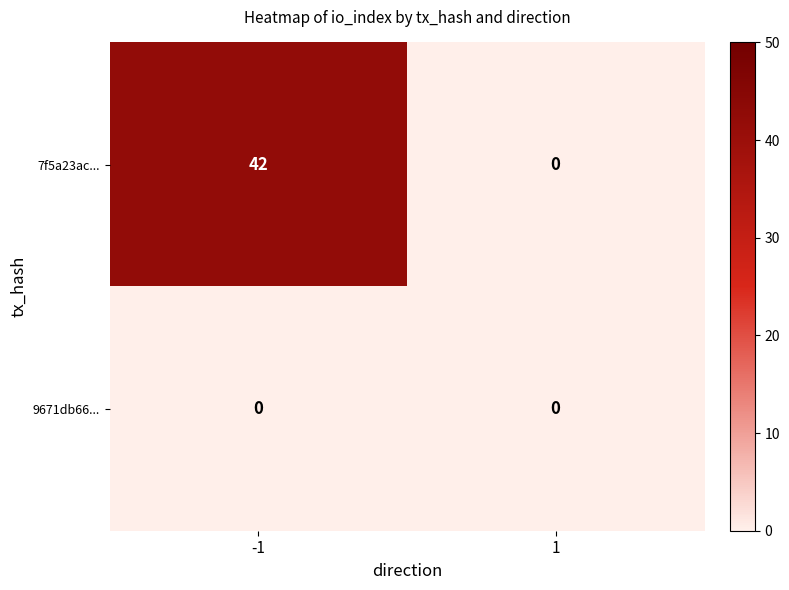

What is the average value of the 7f5a23ac... series?

21